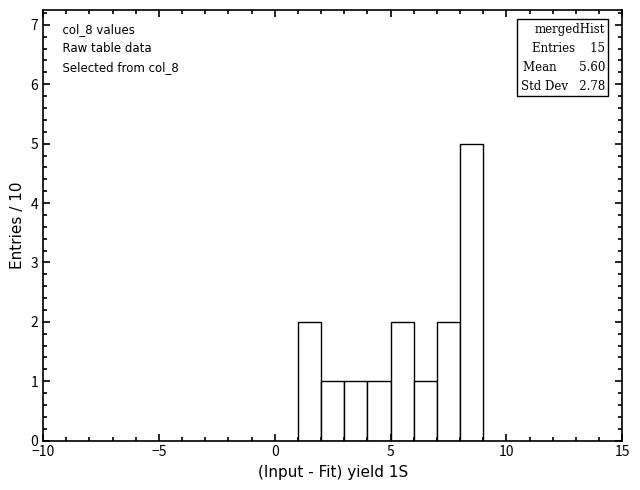

Around what value on the x-axis is the tallest bar? Give the approximate position of its centre, as read against the axis.

8.5